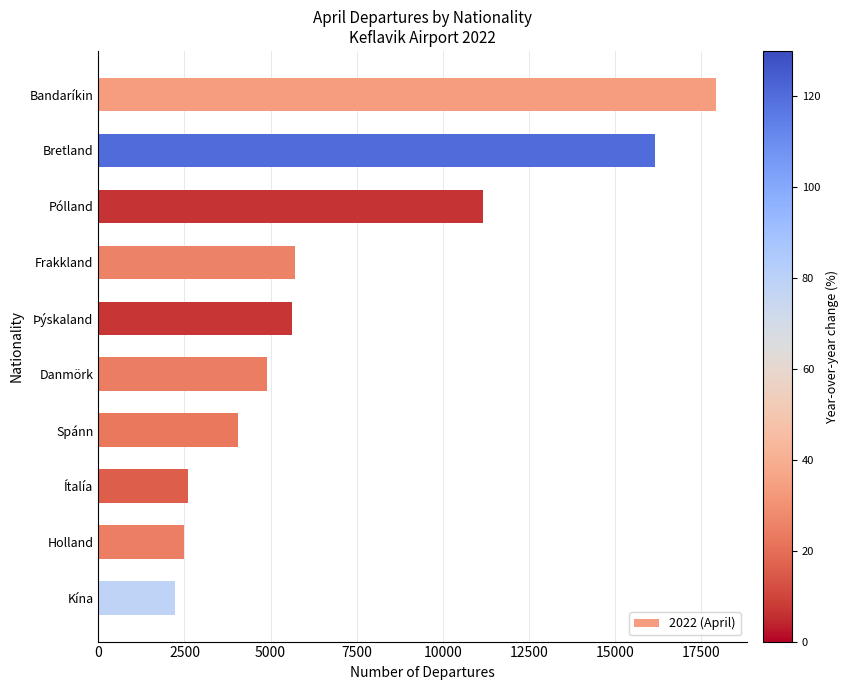

What is the average value?

7279